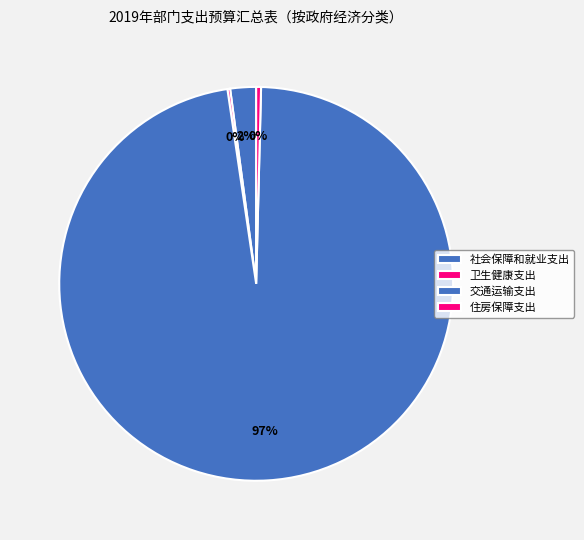

How much of the chart is everything except 交通运输支出?

2.7%